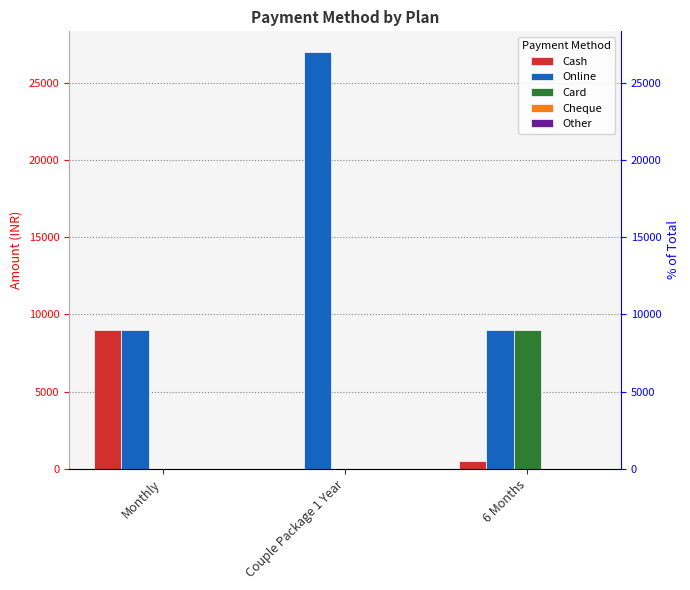

What is the spread (max minus min) of values at Couple Package 1 Year?

27000